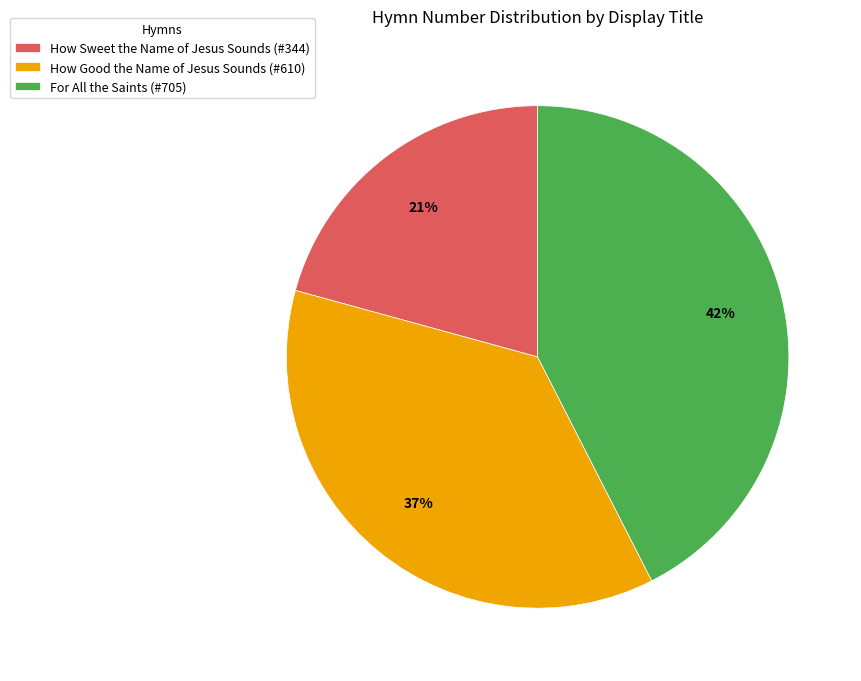

Does How Sweet the Name of Jesus Sounds represent more than half of the total?

No